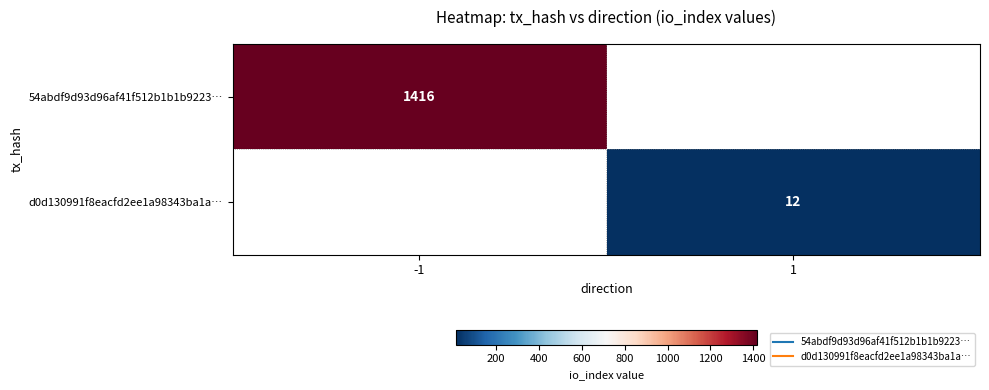

Rank the series by their average value, from highest to lowest.

54abdf9d93d96af41f512b1b1b9223…, d0d130991f8eacfd2ee1a98343ba1a…